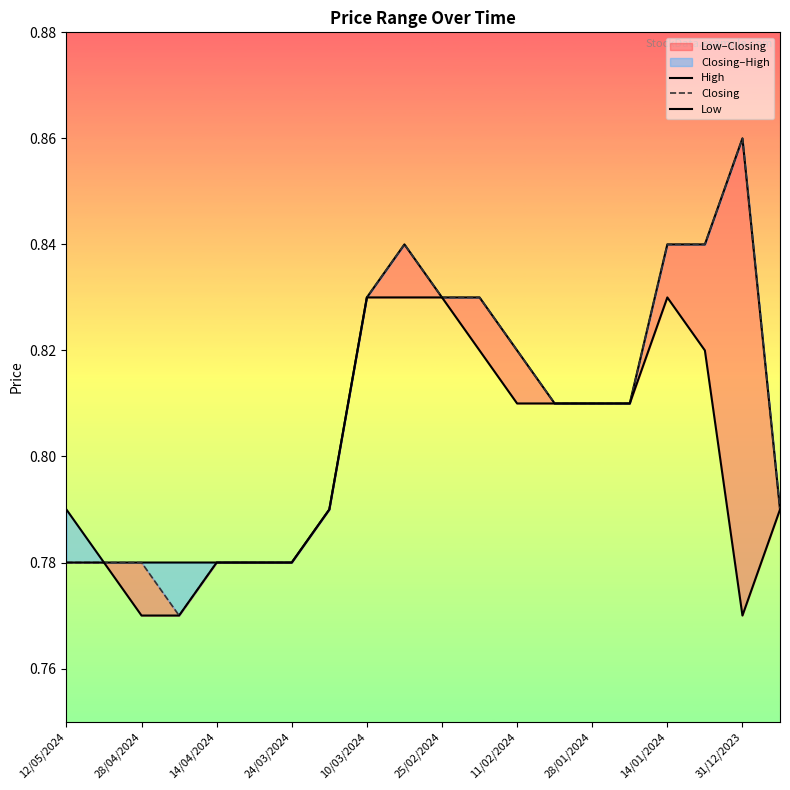

What is the difference between the second highest and second lowest values in the High series?

0.1